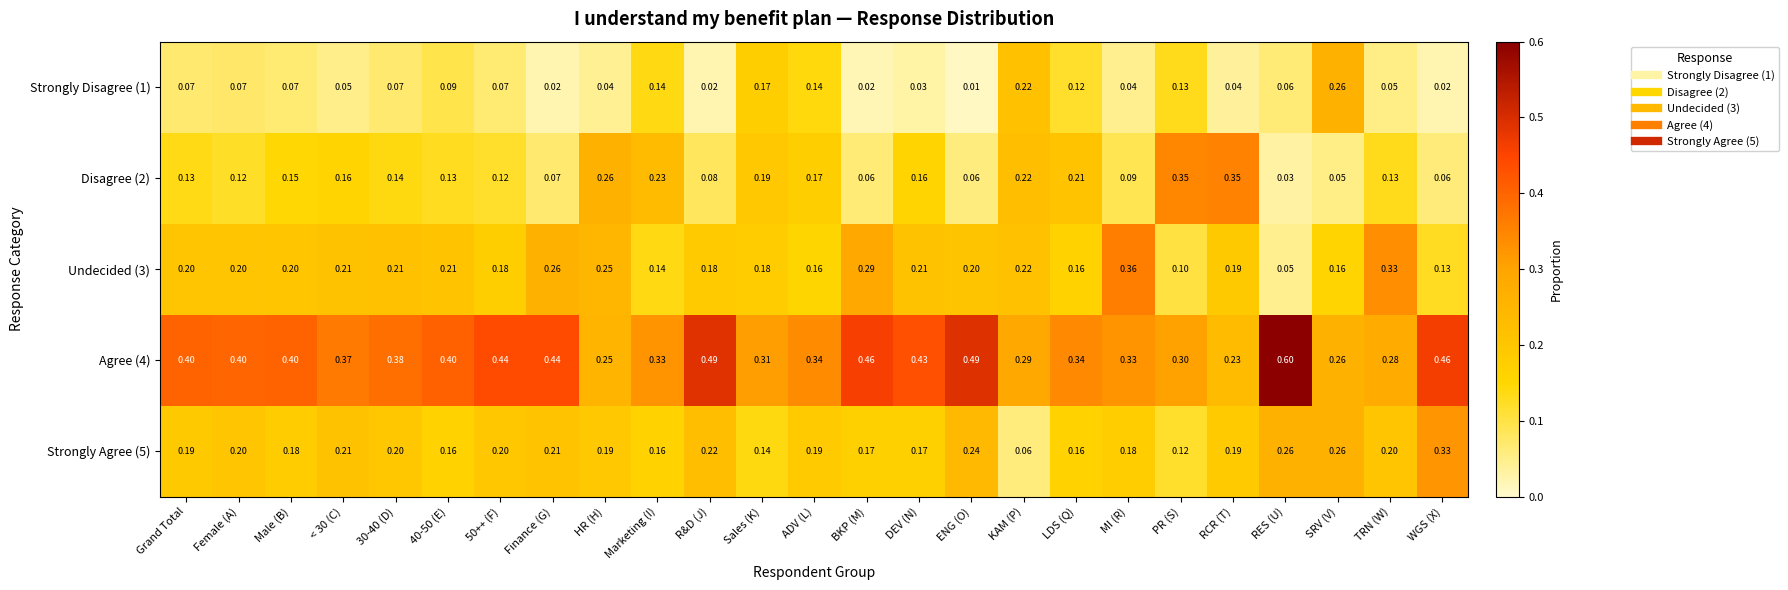

Is the value of Strongly Agree (5) at Grand Total greater than the value of Undecided (3) at LDS (Q)?

Yes